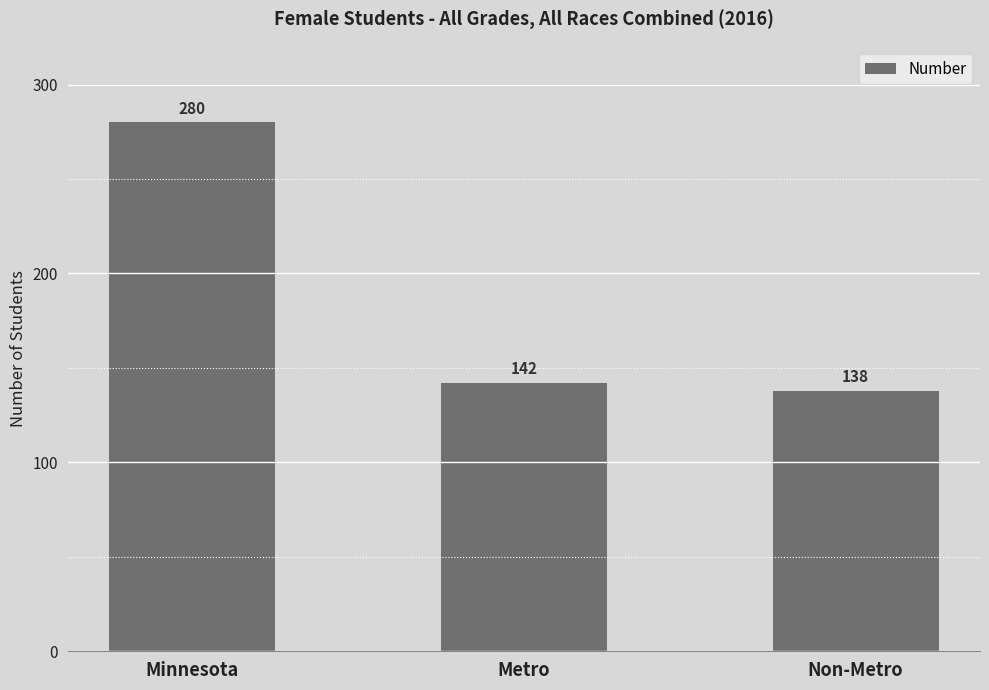

What is the sum of the values at Metro and Non-Metro?

280